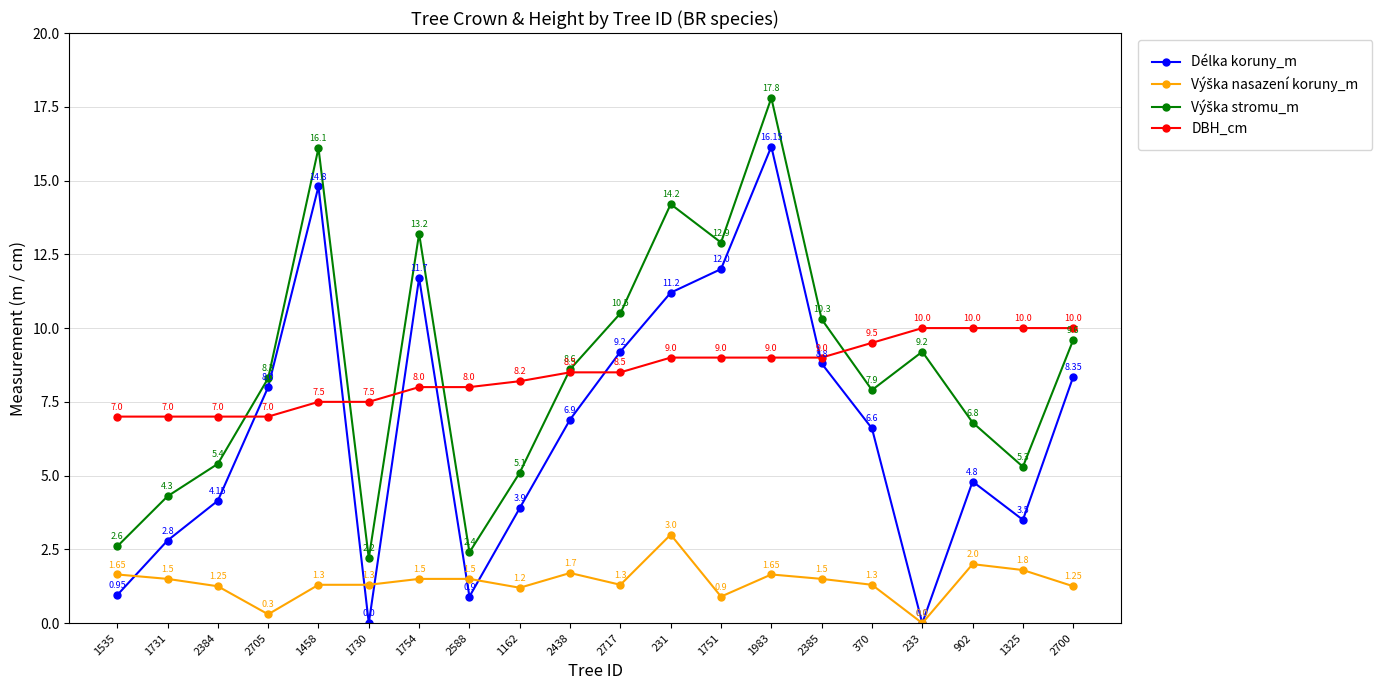

What is the spread (max minus min) of values at 233?

10.0